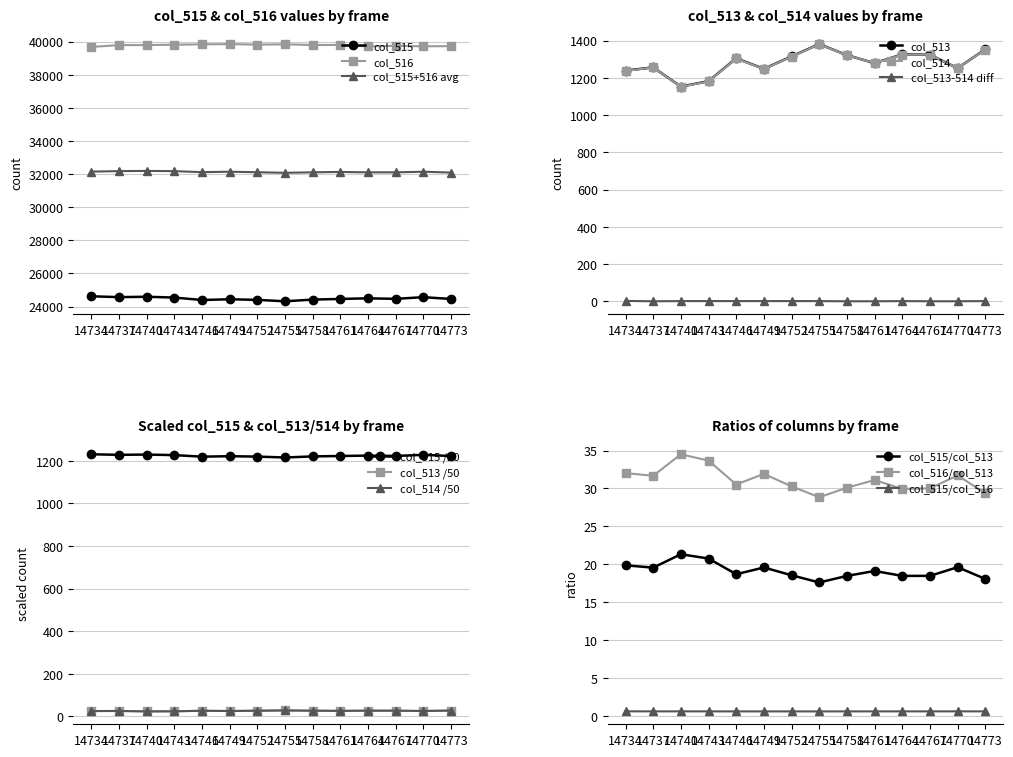

True or false: col_513 has more than 0 points higher than both neighbors.

True